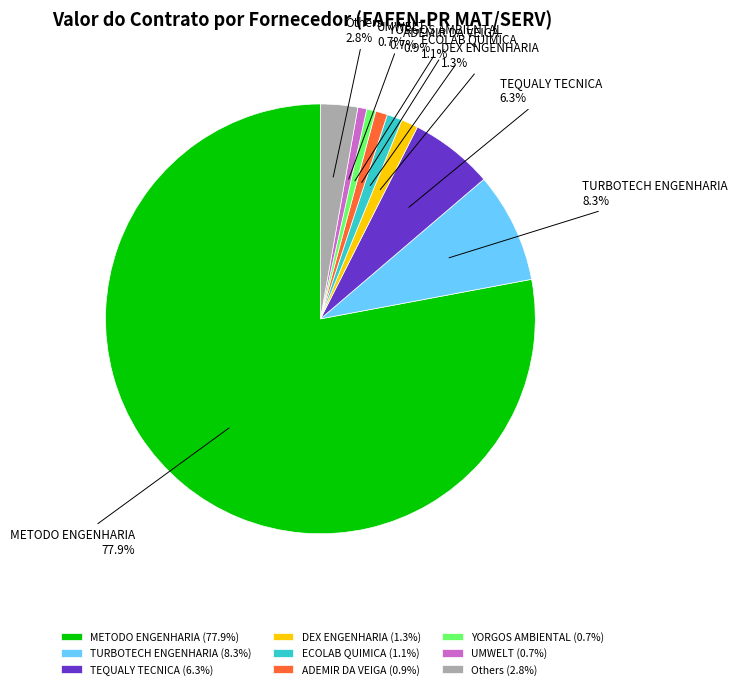

Is there any slice that represents more than half of the pie?

Yes